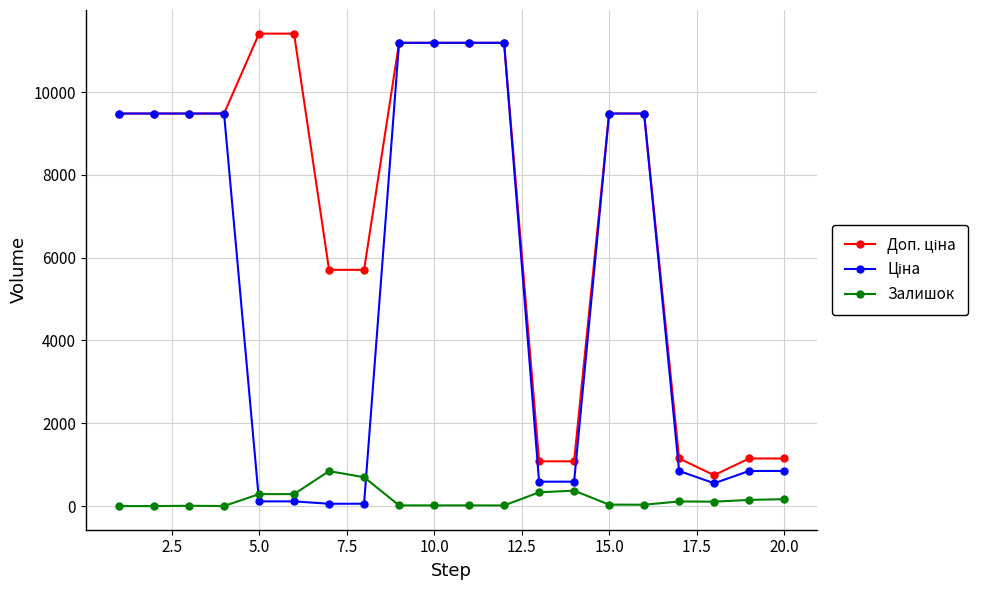

True or false: Залишок has more than 1 interior local peaks.

True